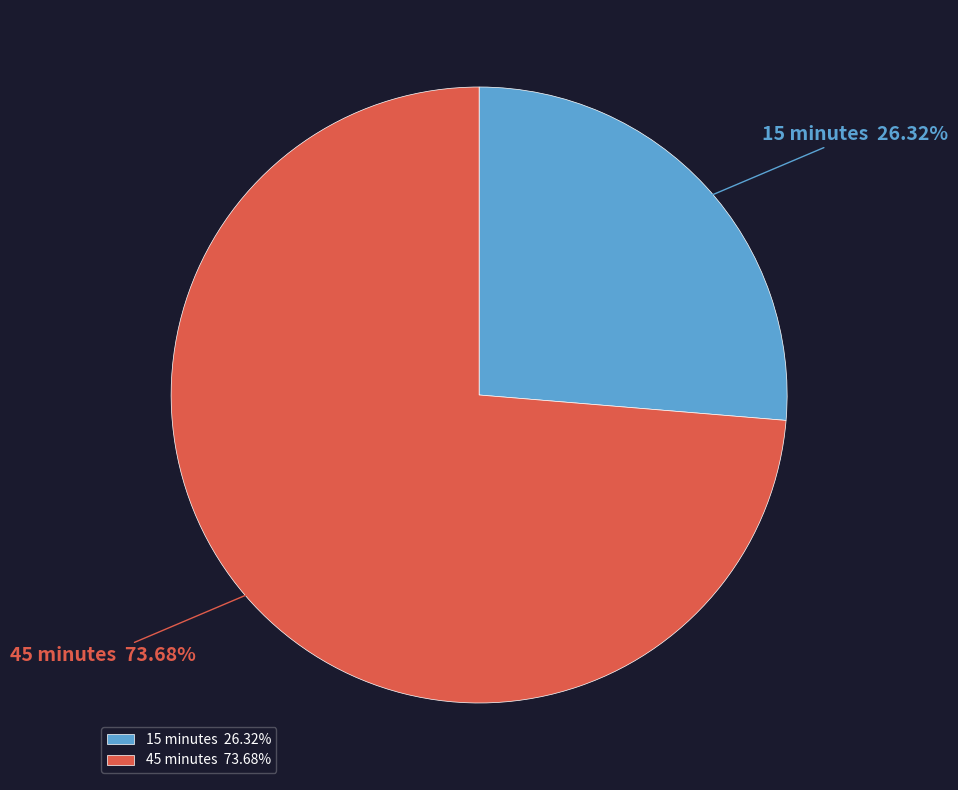

Combined, do 15 minutes and 45 minutes account for over 50%?

Yes